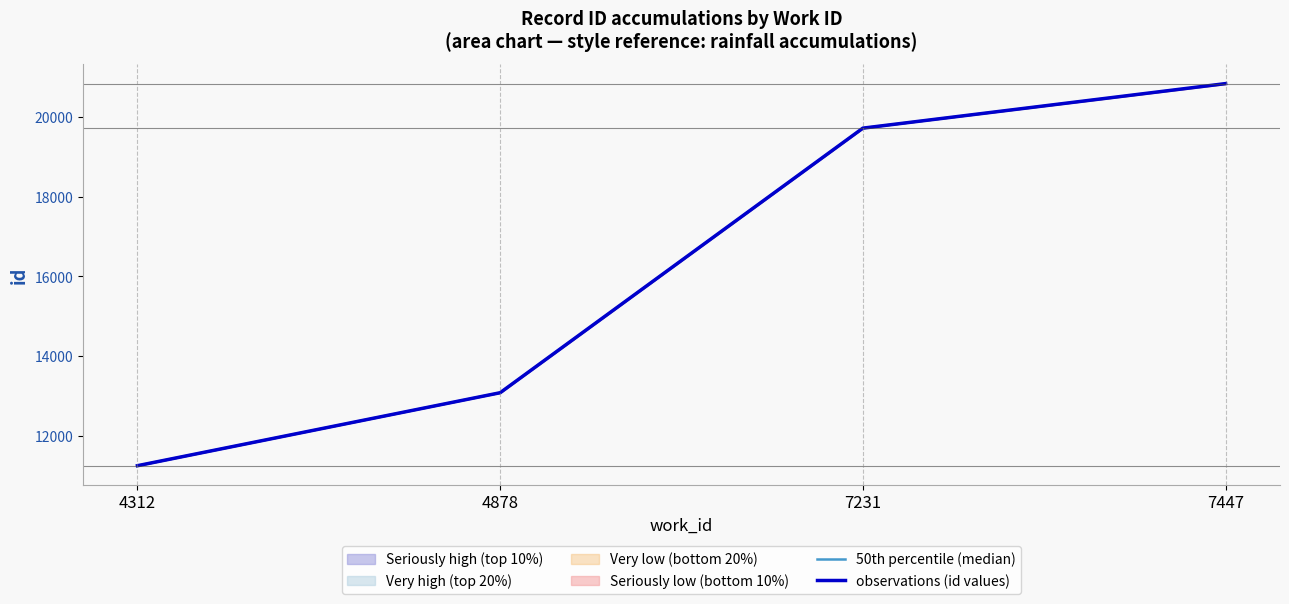

Does the chart have visible grid lines?

No